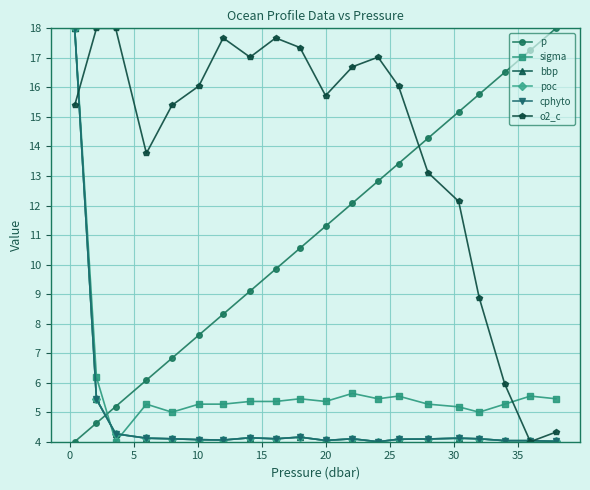

True or false: sigma has more than 1 interior local peaks.

True